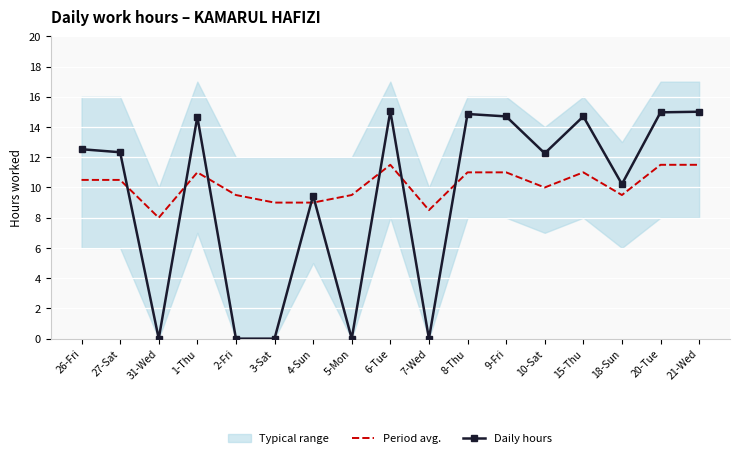

Is this an area chart (filled region under the line)?

No